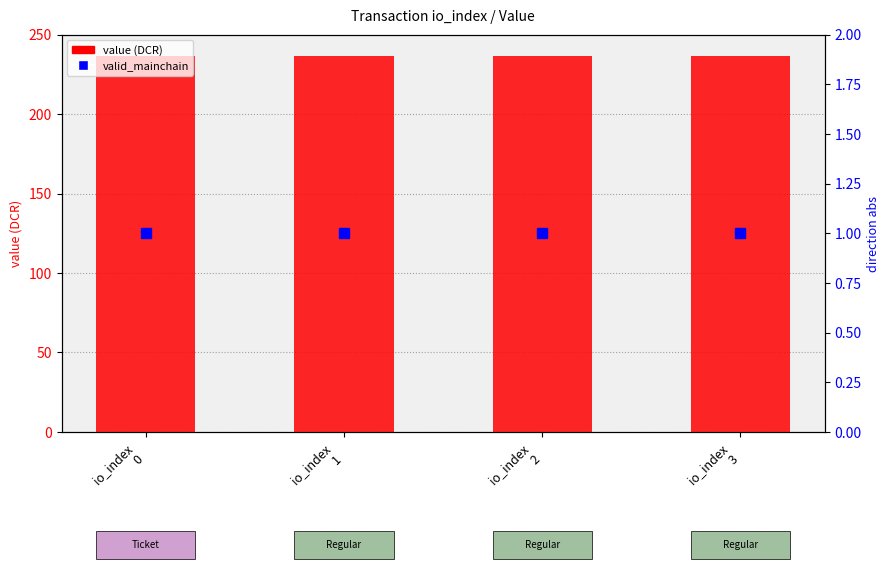

Which has a higher value, io_index
0 or io_index
1?

io_index
0